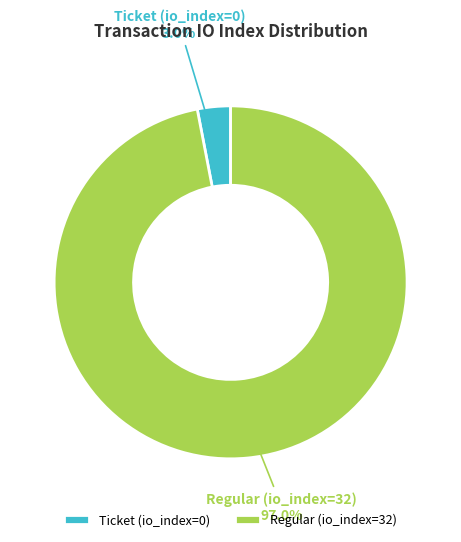

To the nearest percent, what percentage of the pie is Regular (io_index=32)?

97%